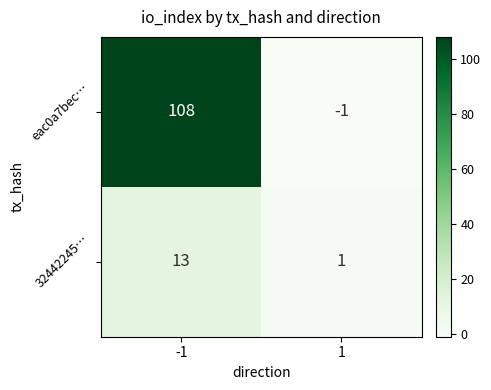

Reading right to left, extract all data points from this chart.

eac0a7bec…: 1=-1	-1=108
32442245…: 1=1	-1=13